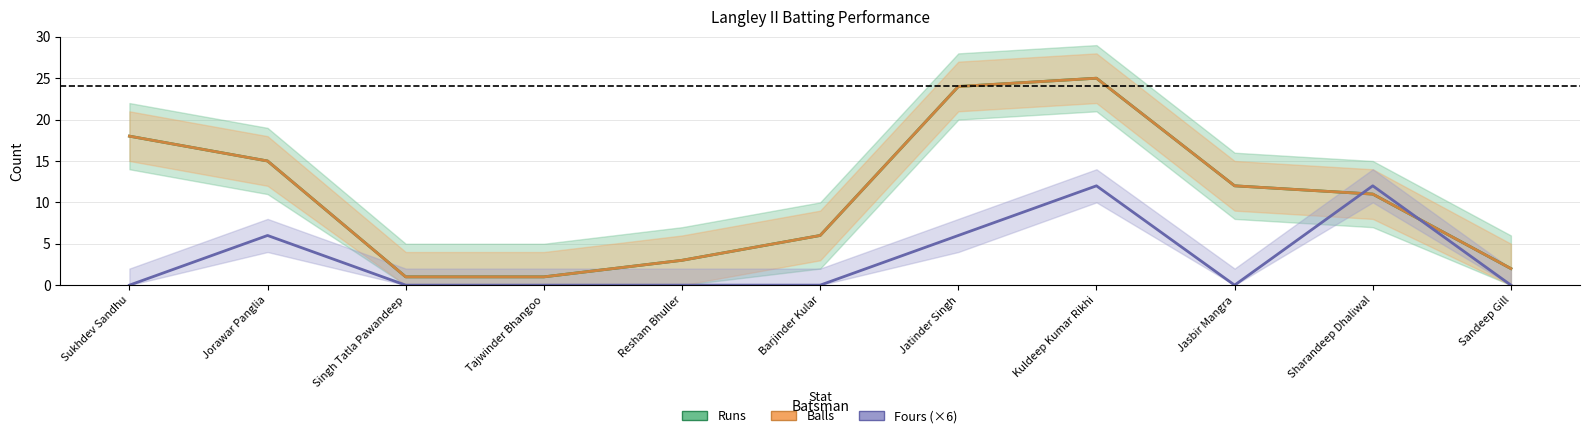

Does the chart display data point markers on the line(s)?

No